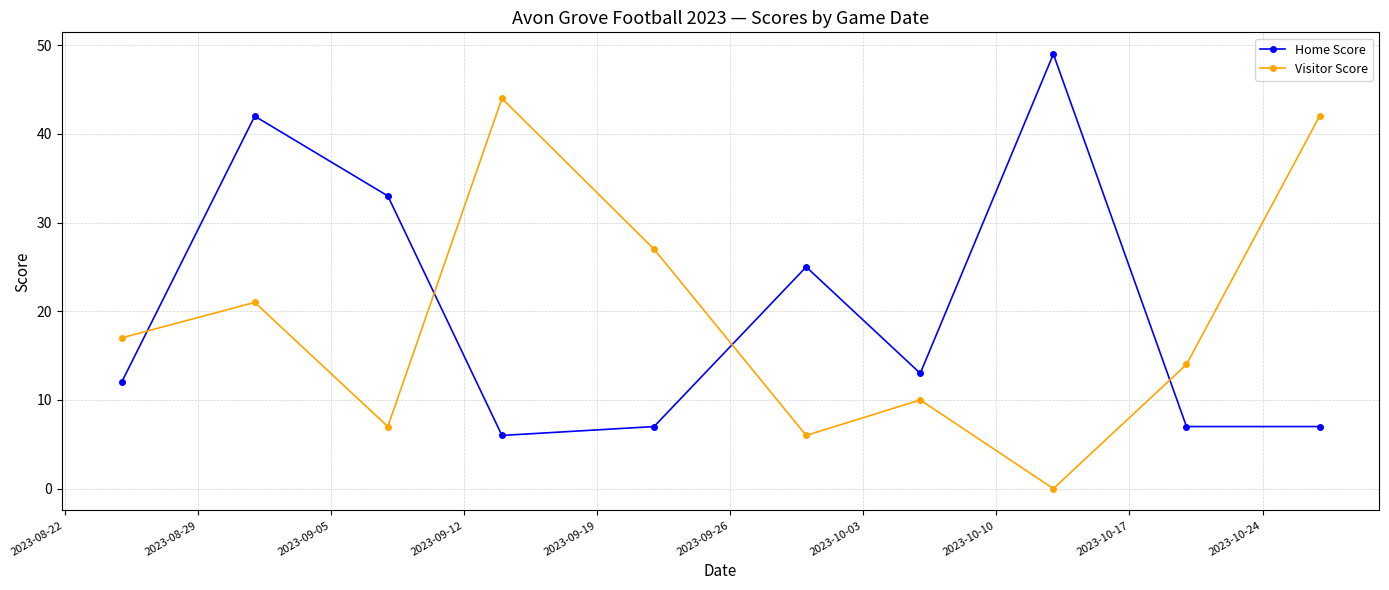

Reading left to right, what are all the values shown in this chart?

Home Score: 12	42	33	6	7	25	13	49	7	7
Visitor Score: 17	21	7	44	27	6	10	0	14	42